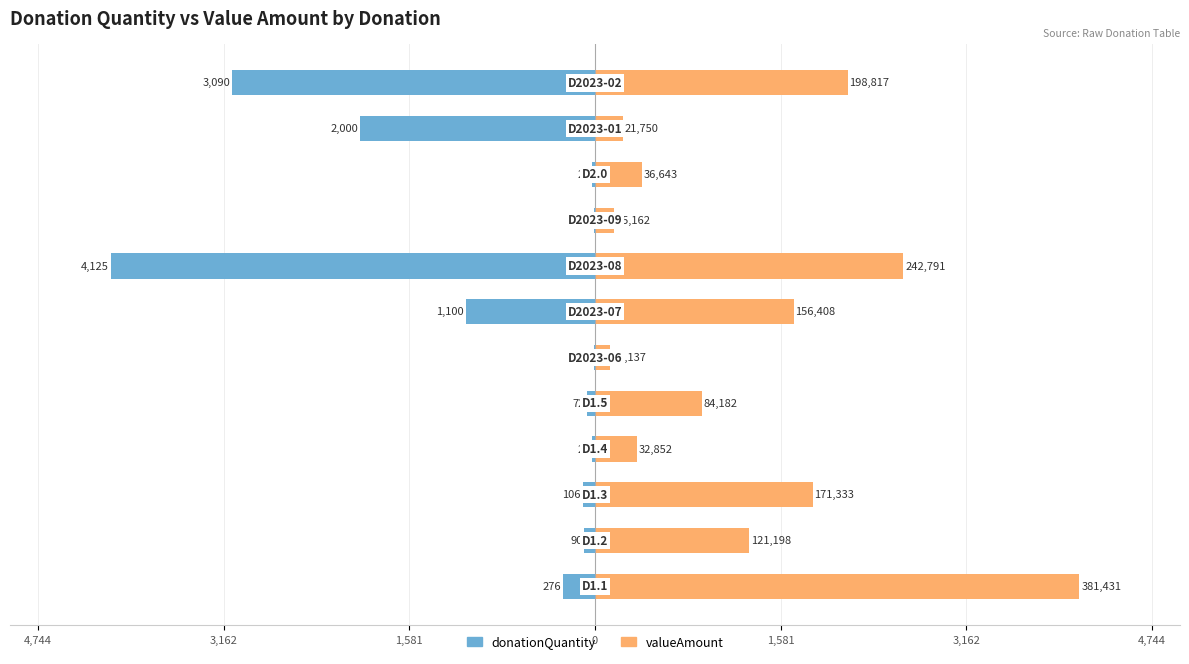

What is the greatest value displayed?

4125.0